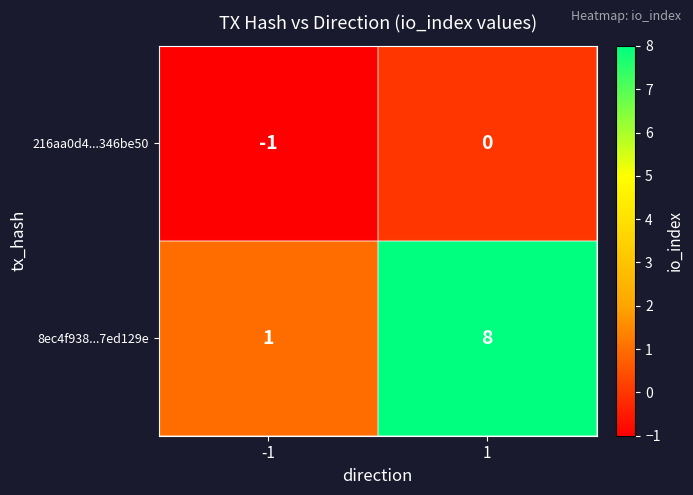

At how many categories does at least one series exceed 2?

1